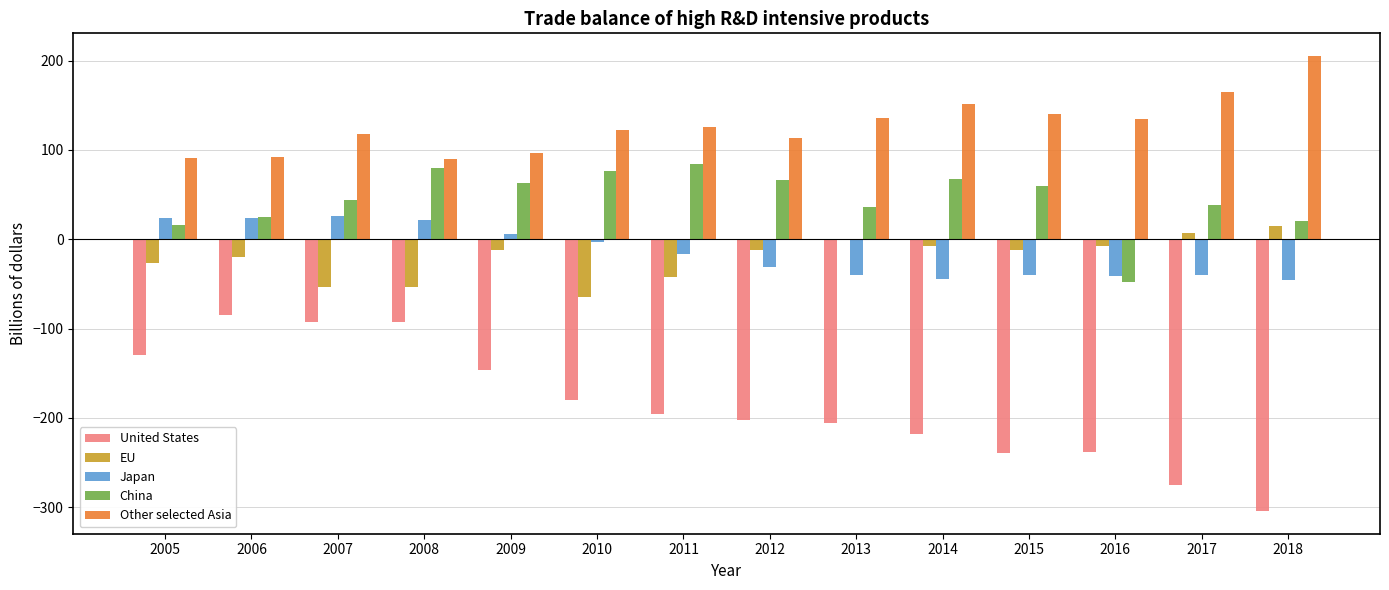

What are all the series names shown in the legend?

United States, EU, Japan, China, Other selected Asia